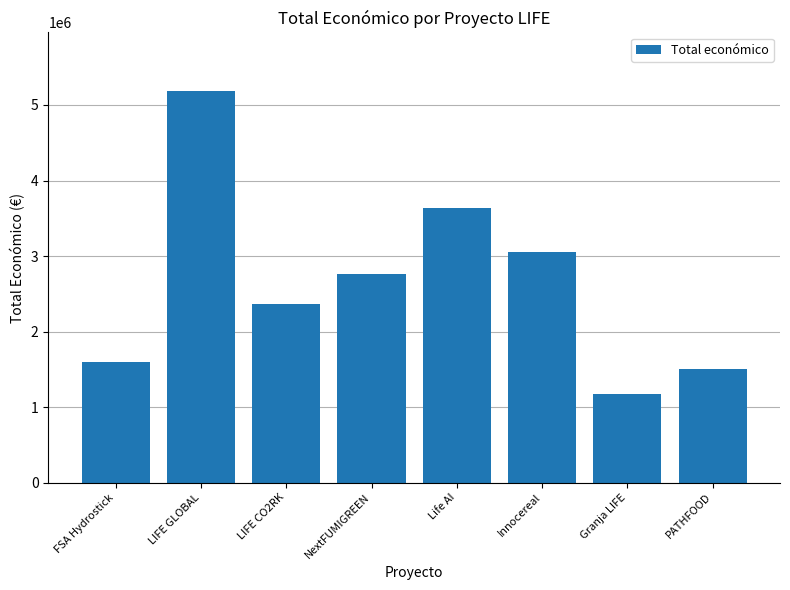

What is the ratio of the value at FSA Hydrostick to the value at LIFE CO2RK?

0.7